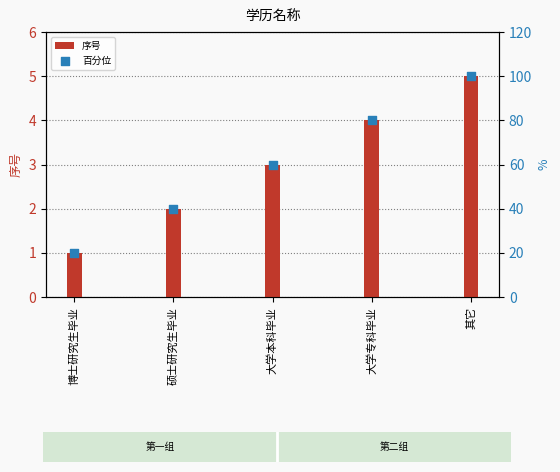

At how many categories does at least one series exceed 38?

4